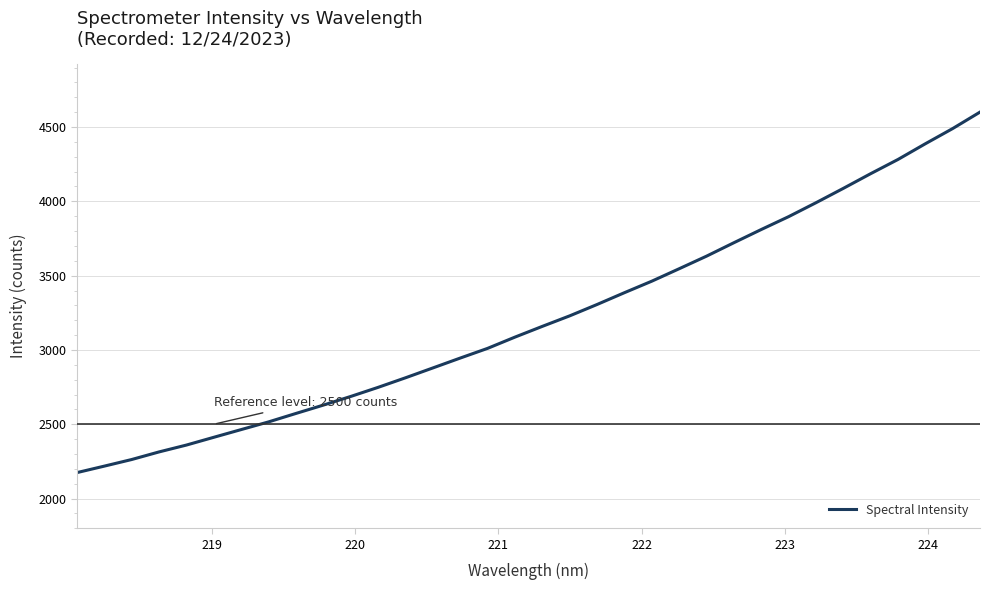

Is this an area chart (filled region under the line)?

No